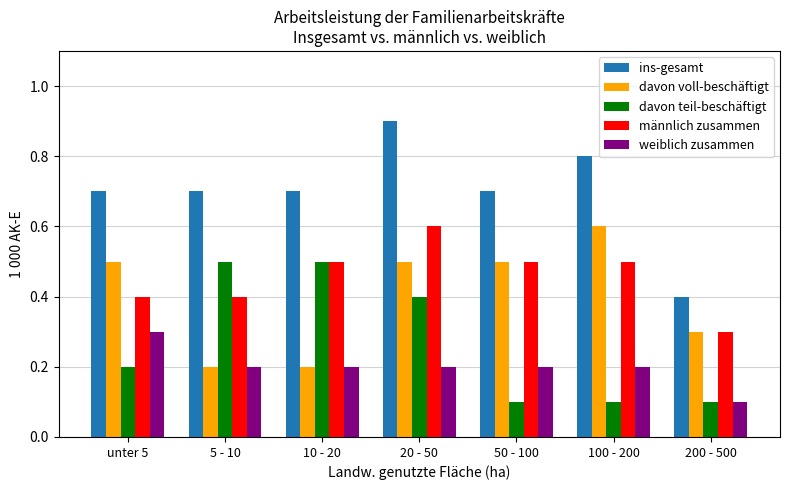

Which series has the largest total across all categories?

ins-gesamt